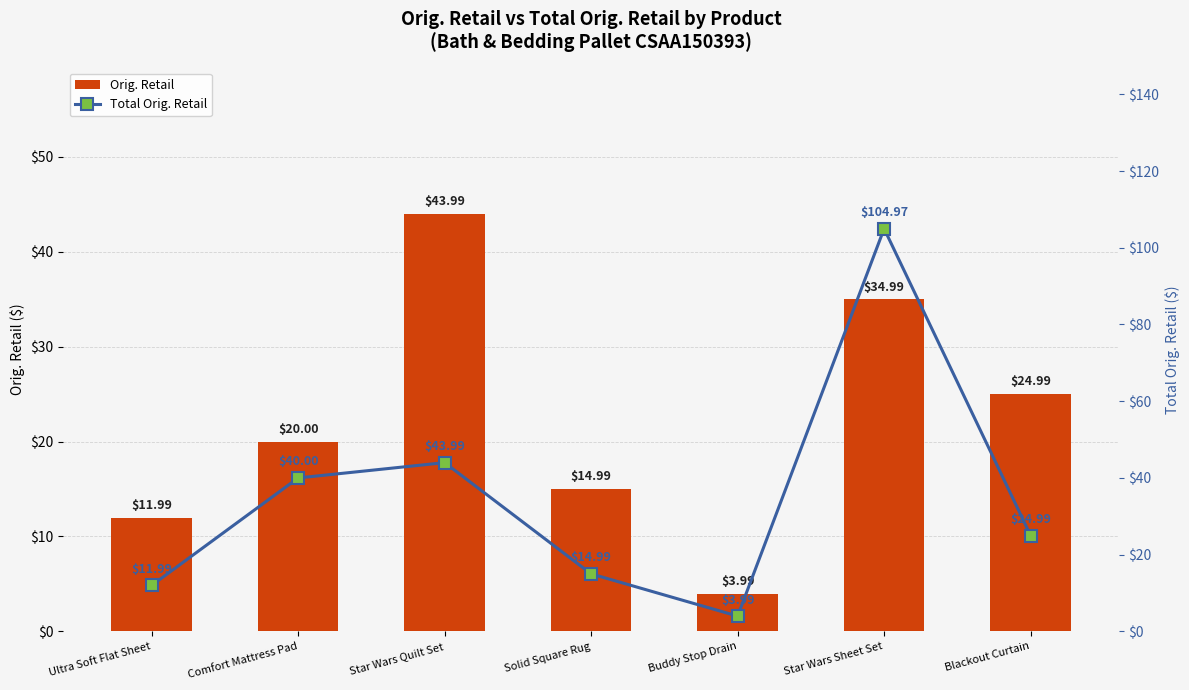

The Orig. Retail series shows 6.2 at Ultra Soft Flat Sheet. True or false?

False